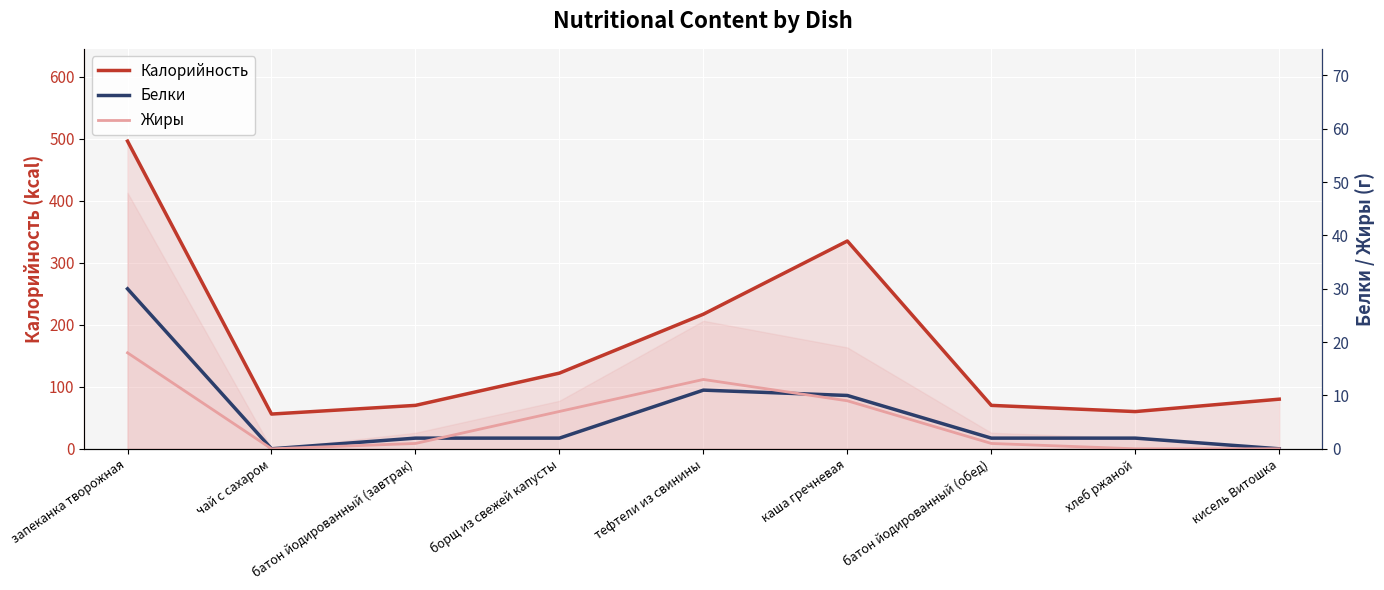

What is the value of the Белки point at the 5th from the left?

11